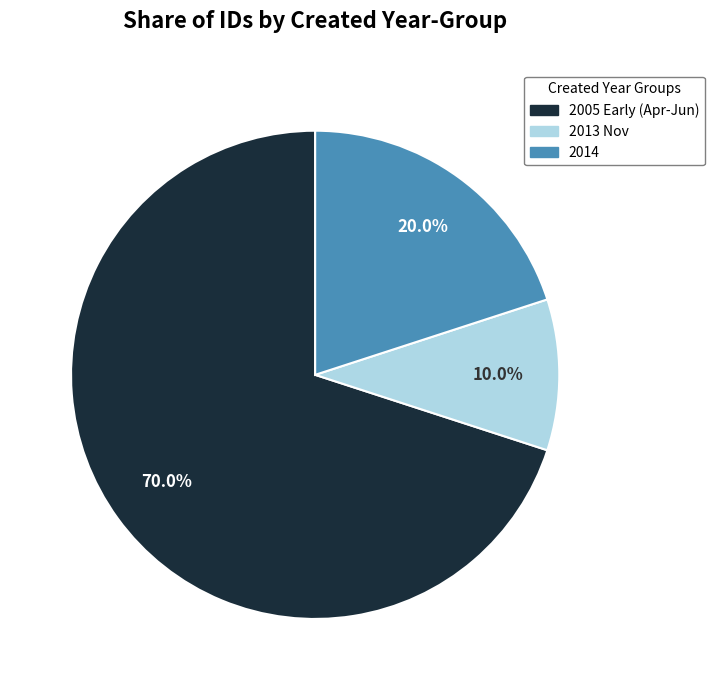

Is there a majority slice in this chart?

Yes